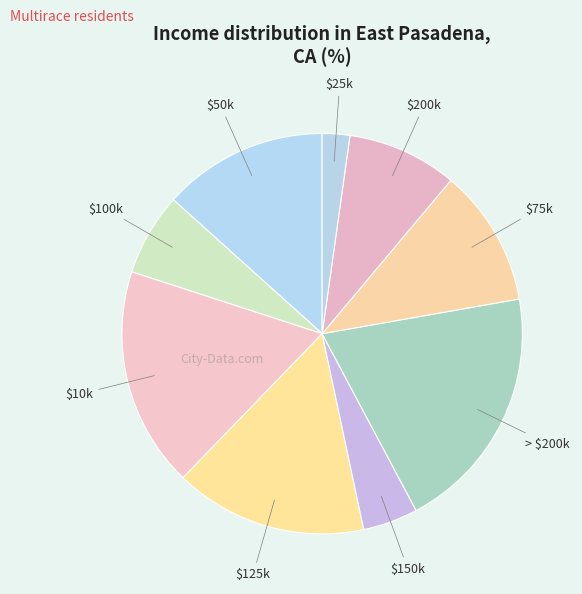

True or false: $125k accounts for 16% of the total.

True